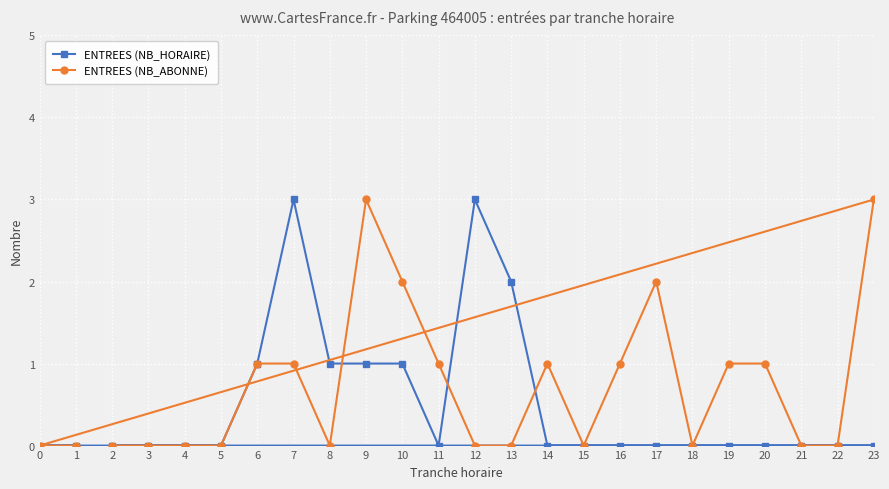

The value of ENTREES (NB_HORAIRE) at 18 is 0. True or false?

True